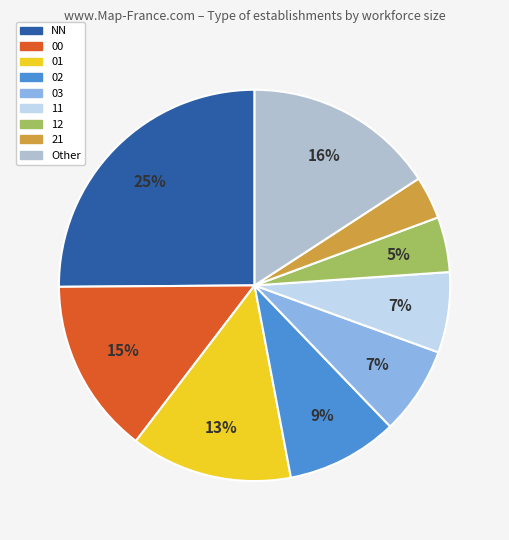

Is there any slice that represents more than half of the pie?

No